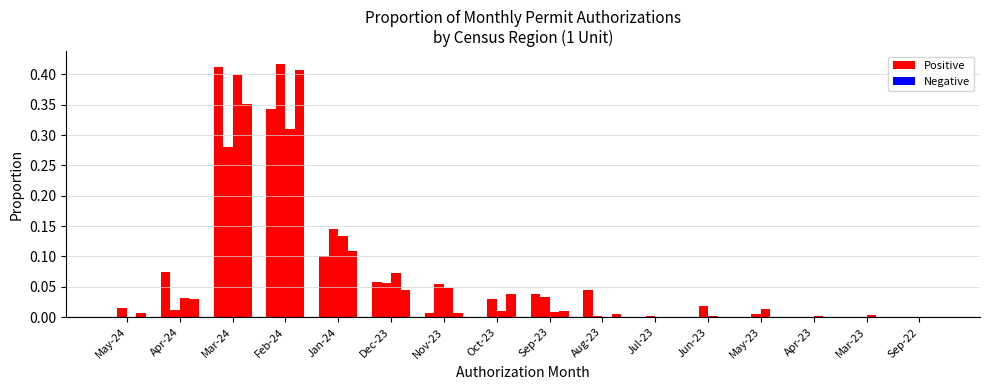

What is the total value across all series at Mar-24?

1.4